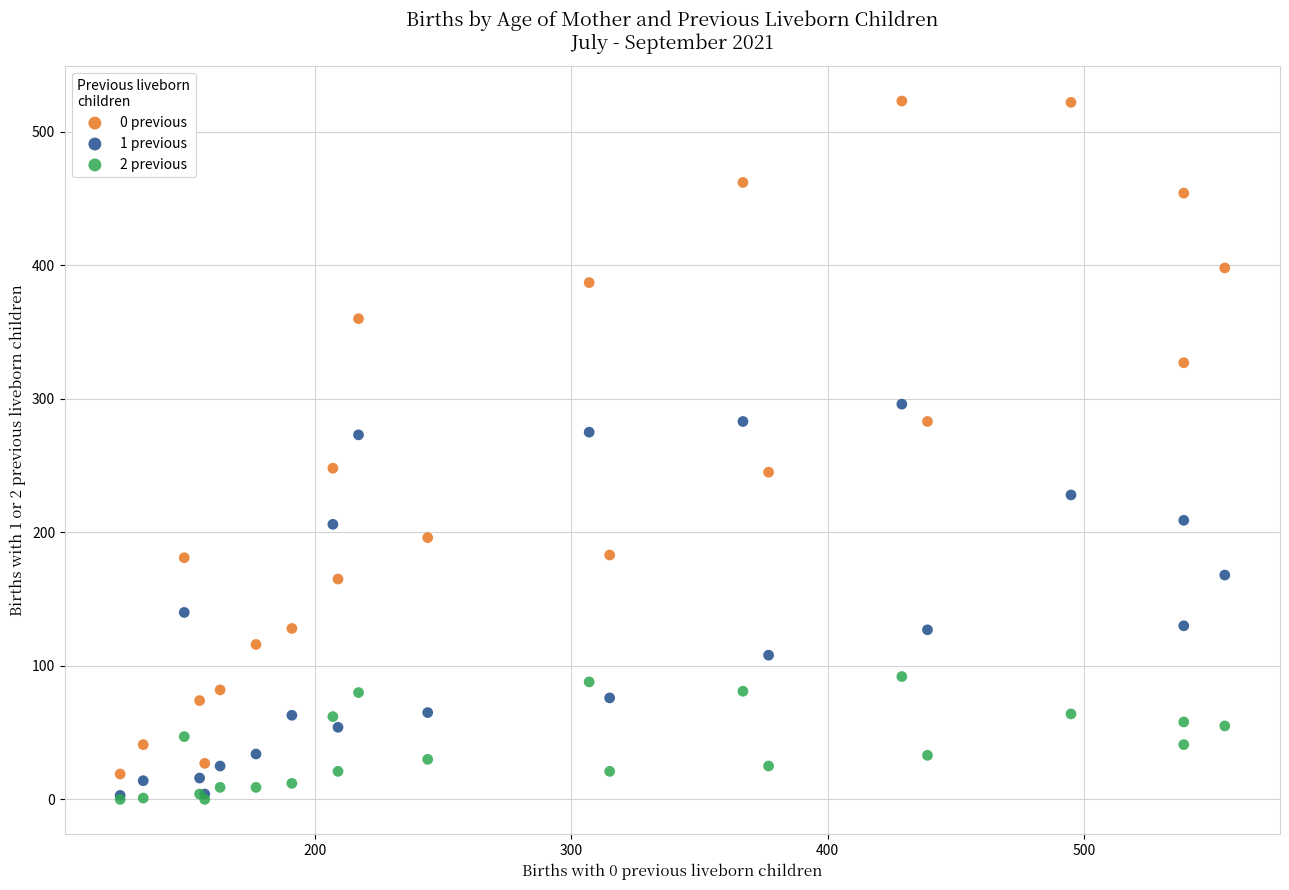

What are all the series names shown in the legend?

0 previous, 1 previous, 2 previous